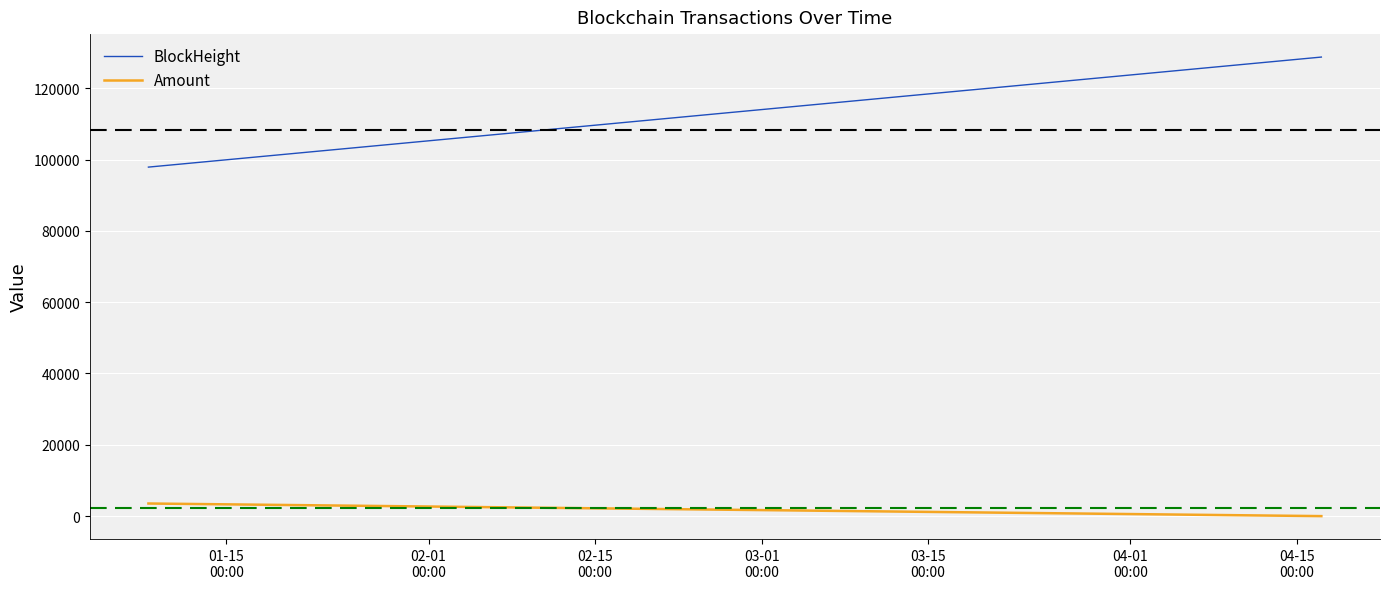

List the series in order of their peak value, lowest first.

Amount, BlockHeight